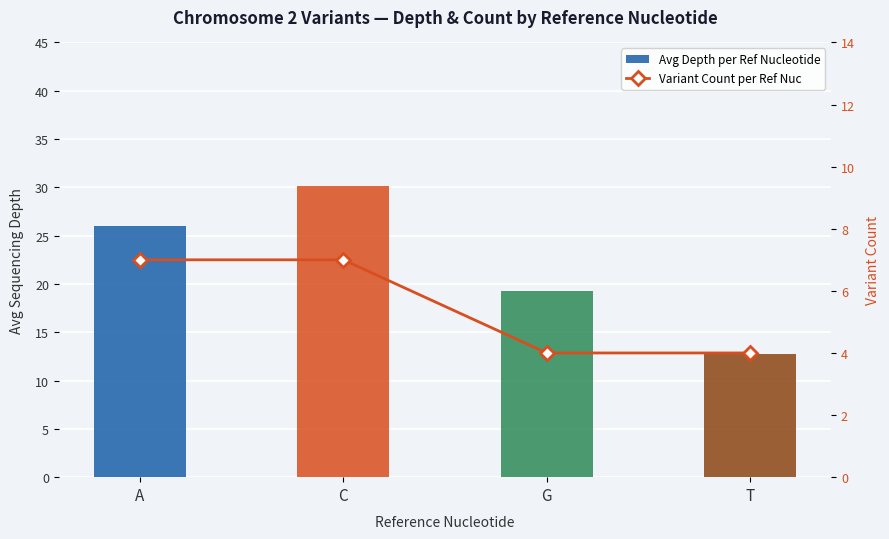

The value of Avg Depth per Ref Nucleotide at A is 26.0. True or false?

True